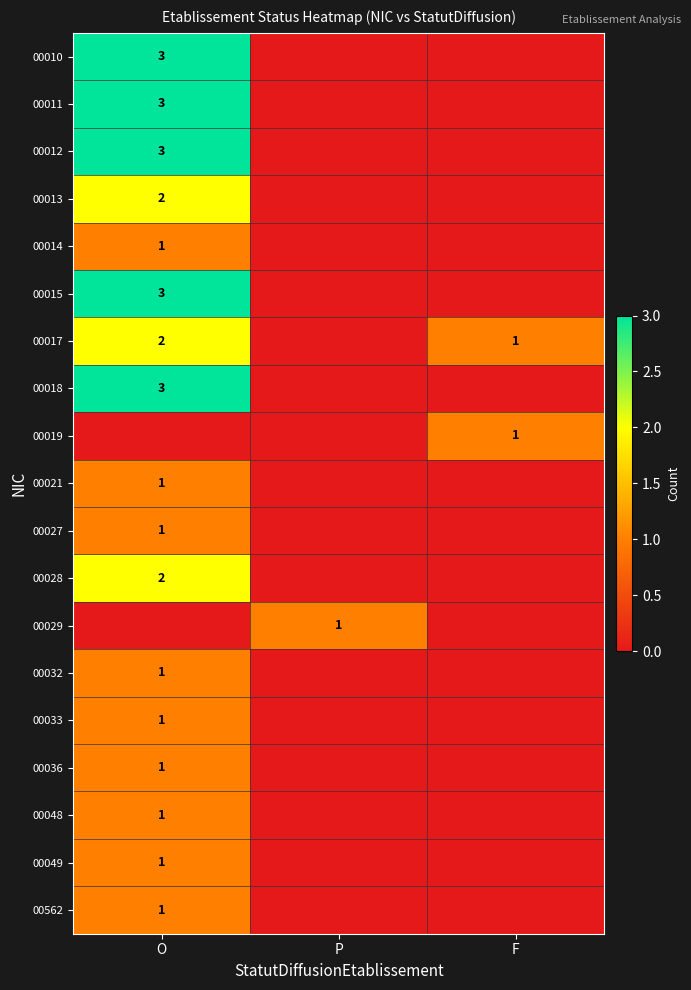

Is it true that 00029 equals 1 at P?

True